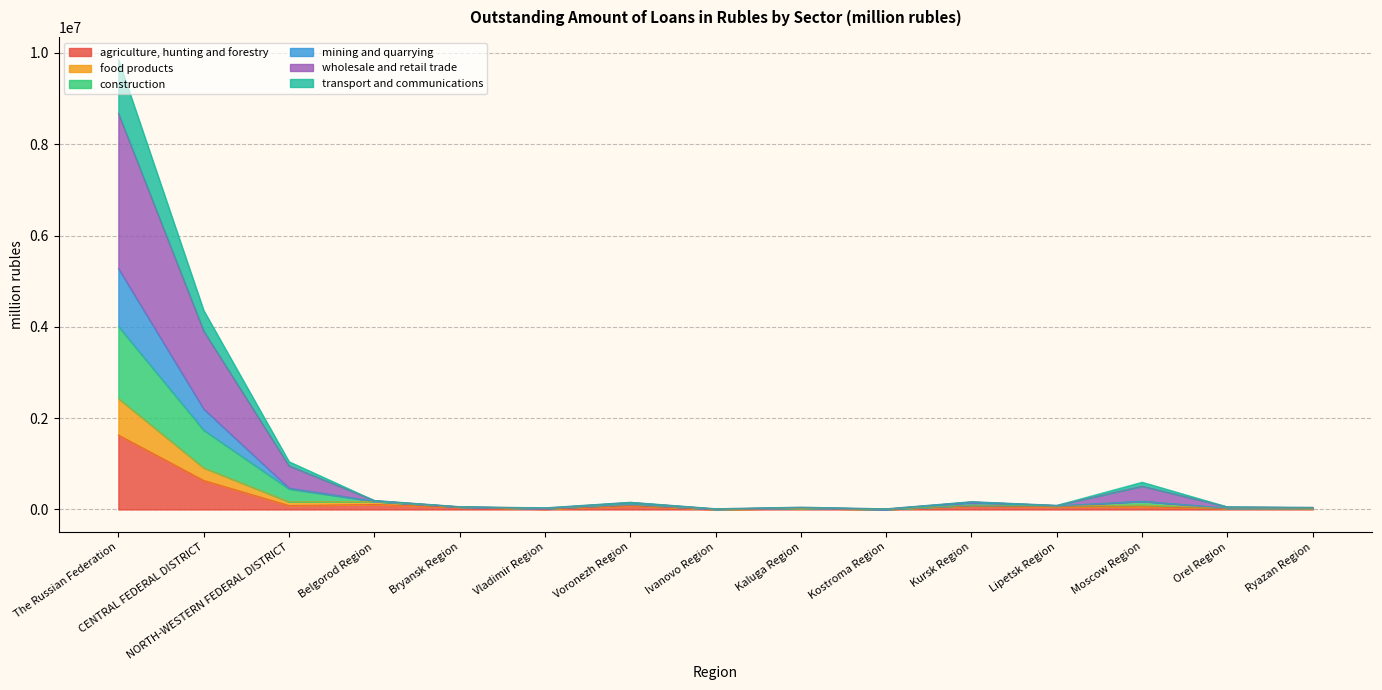

The transport and communications series shows 22051 at Kaluga Region. True or false?

False